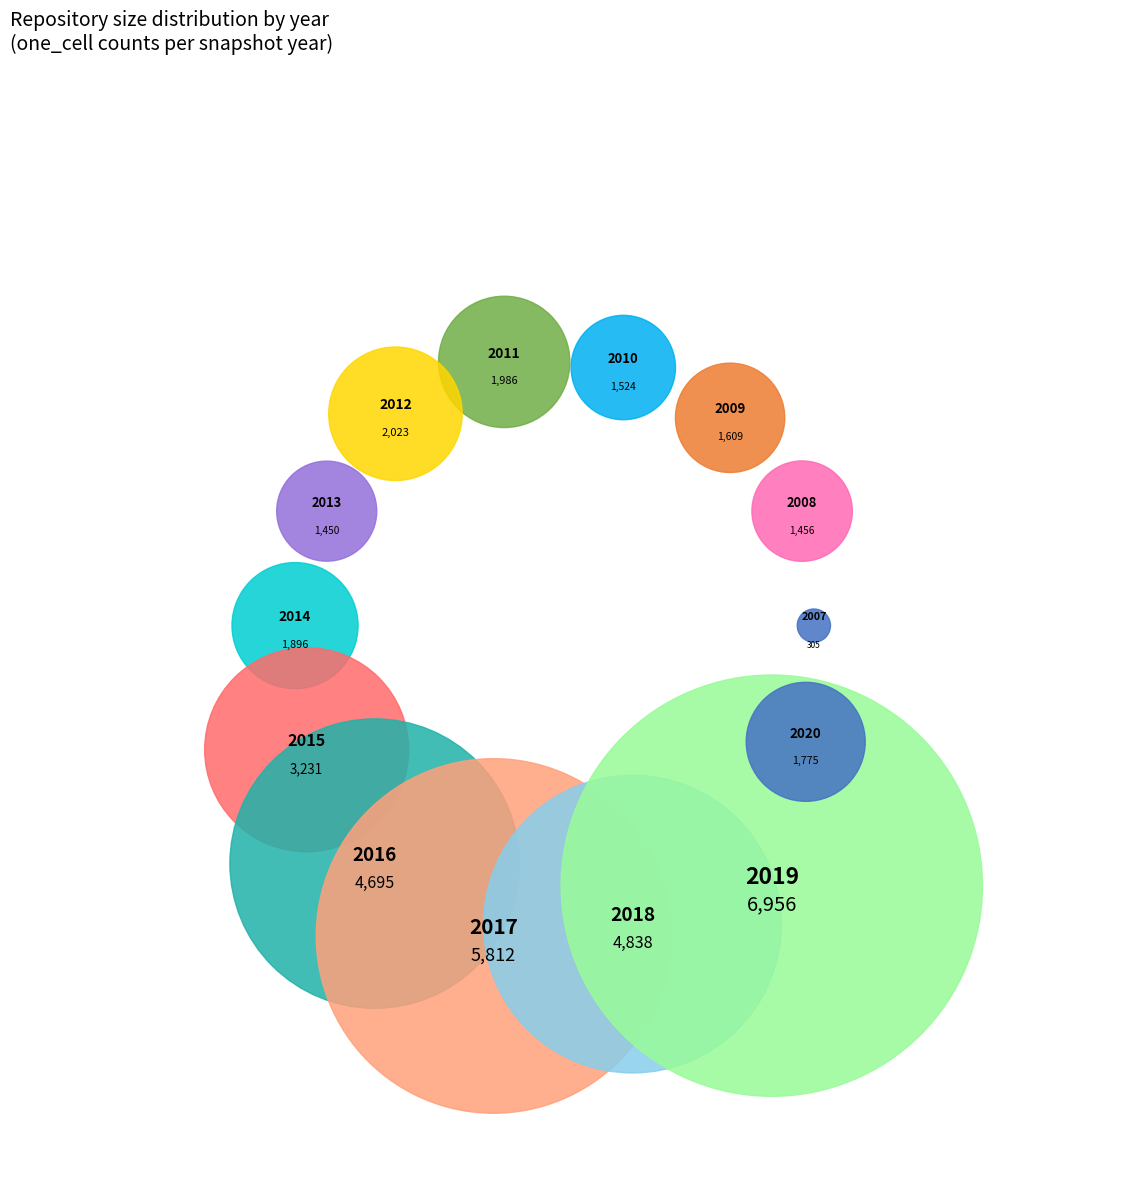

Which slice is the largest?

2019-10-09